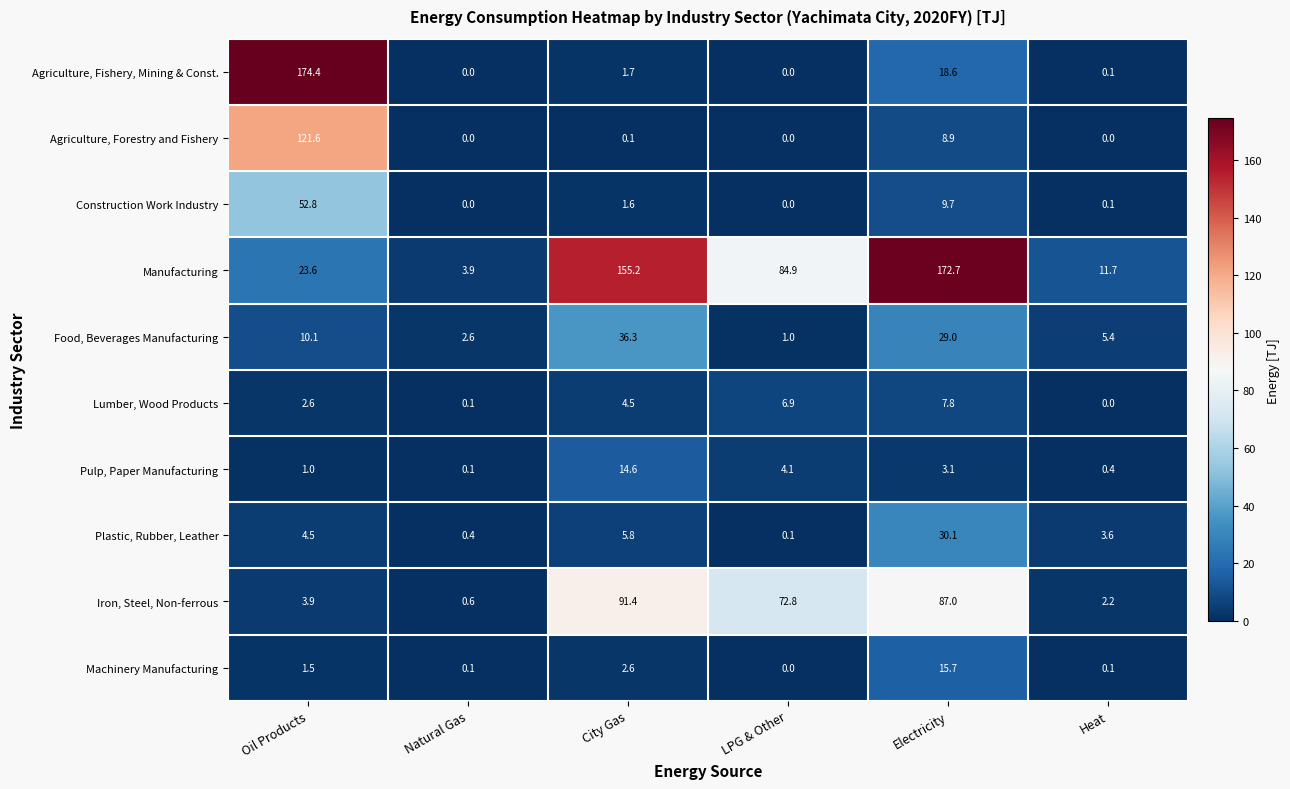

Which series changed the most between Natural Gas and Electricity?

Manufacturing